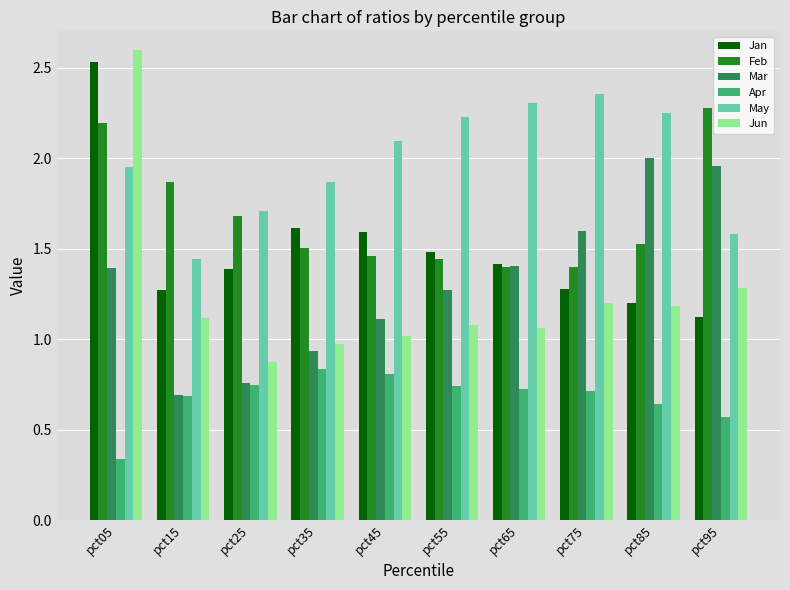

Is the value of Jan at pct55 greater than the value of Jun at pct05?

No